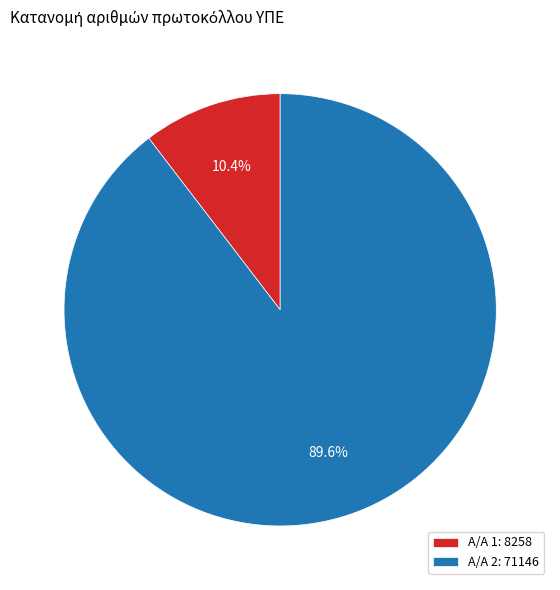

Which slice is the smallest?

Α/Α 1: 8258